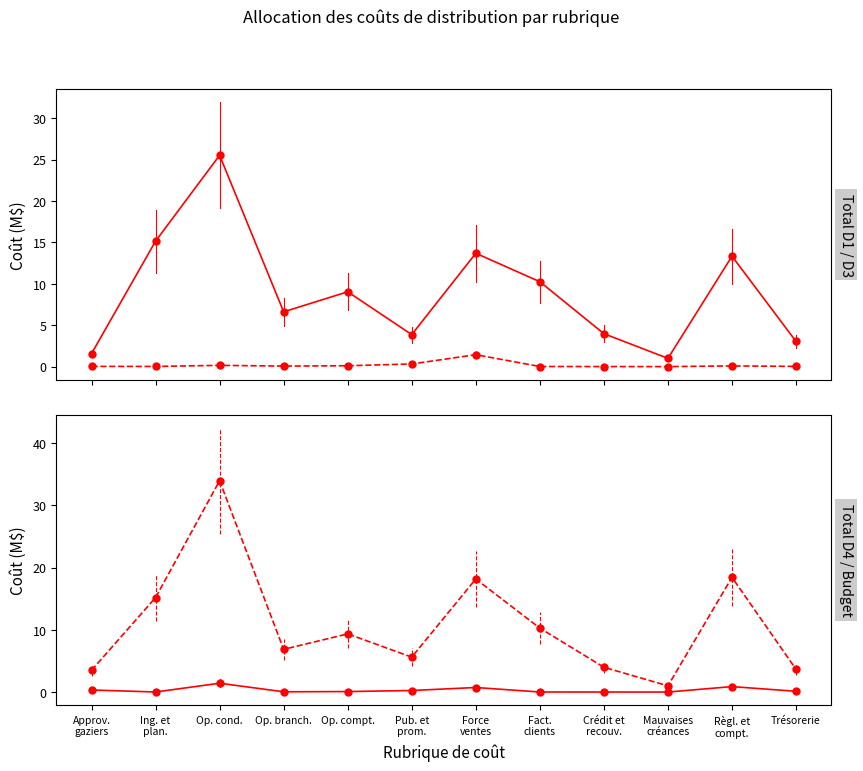

Which series changed the most between Force
ventes and Mauvaises
créances?

Budget 2013/2014